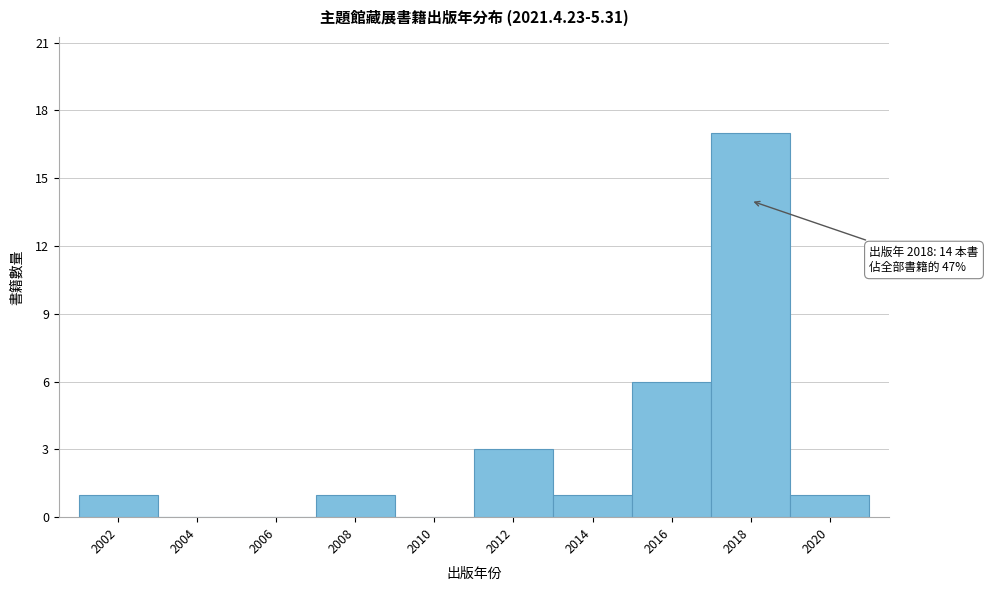

Reading left to right, transcribe all the data shown in this chart.

2002=1	2004=0	2006=0	2008=1	2010=0	2012=3	2014=1	2016=6	2018=17	2020=1